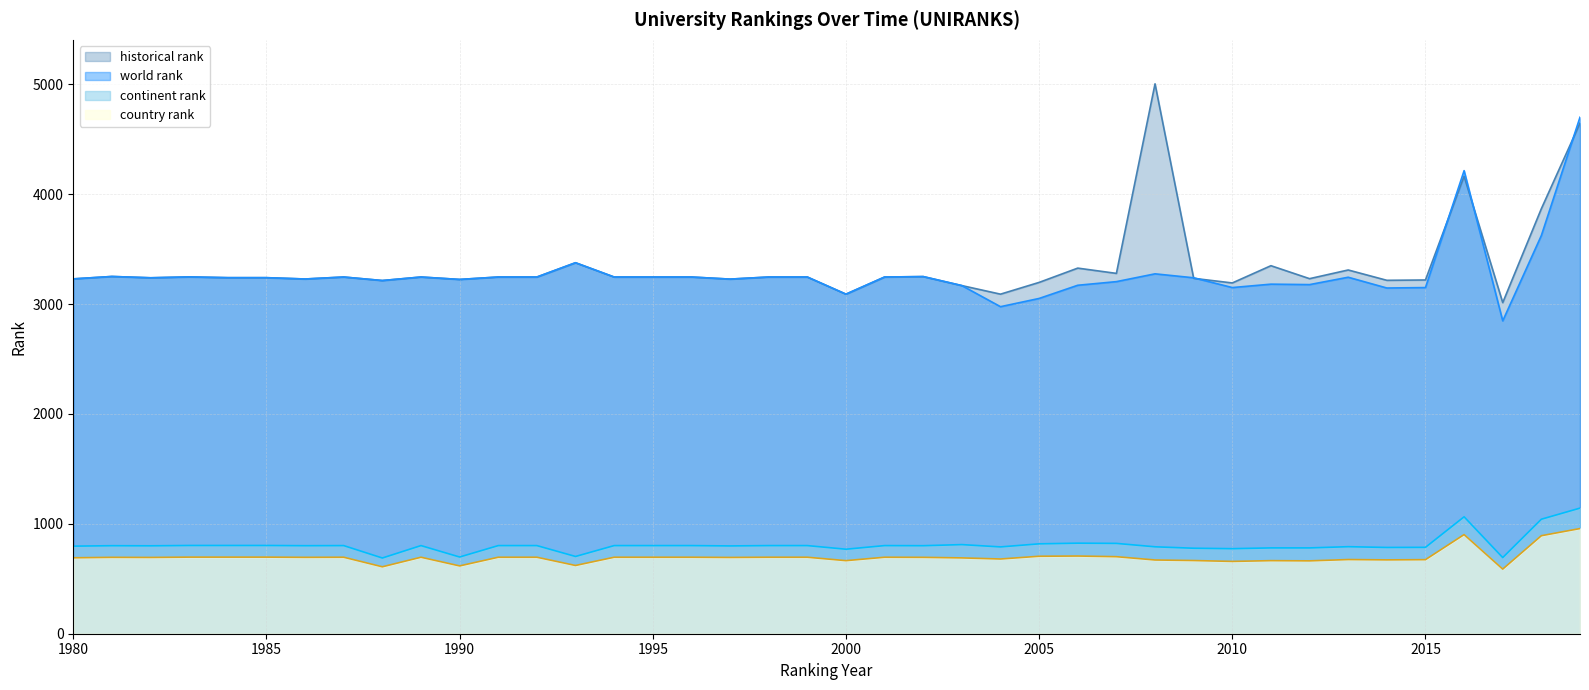

Does the chart have visible grid lines?

Yes